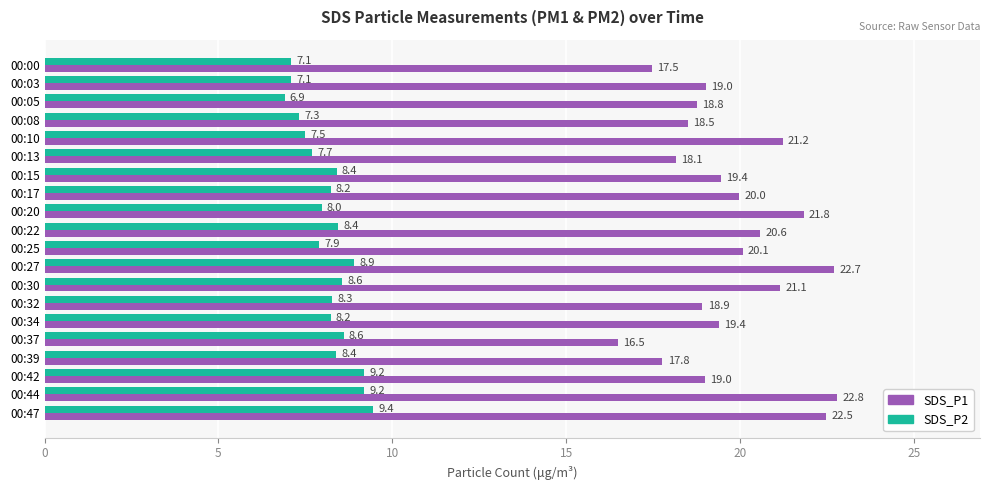

At which label does SDS_P1 reach its peak?

00:44